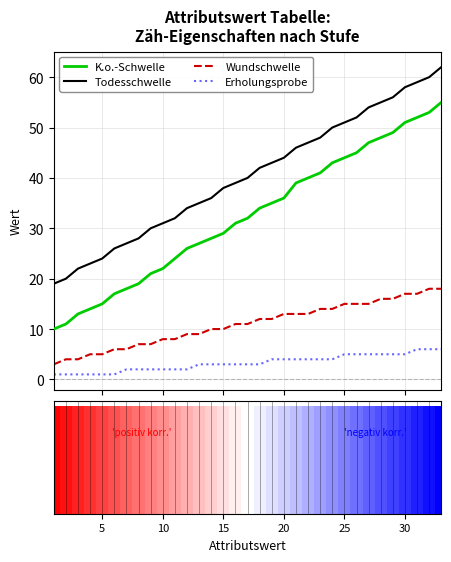

What is the highest value of the Todesschwelle series?

62